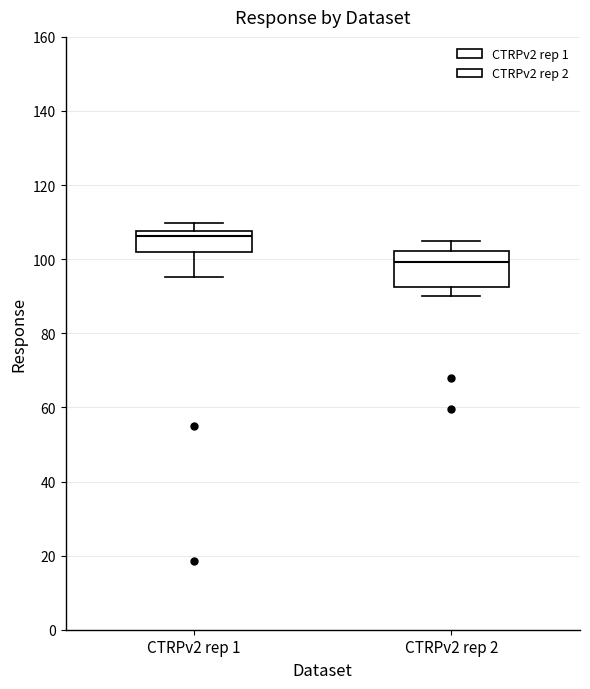

Comparing the boxes themselves (not the whiskers), which one is the tallest?

CTRPv2 rep 2